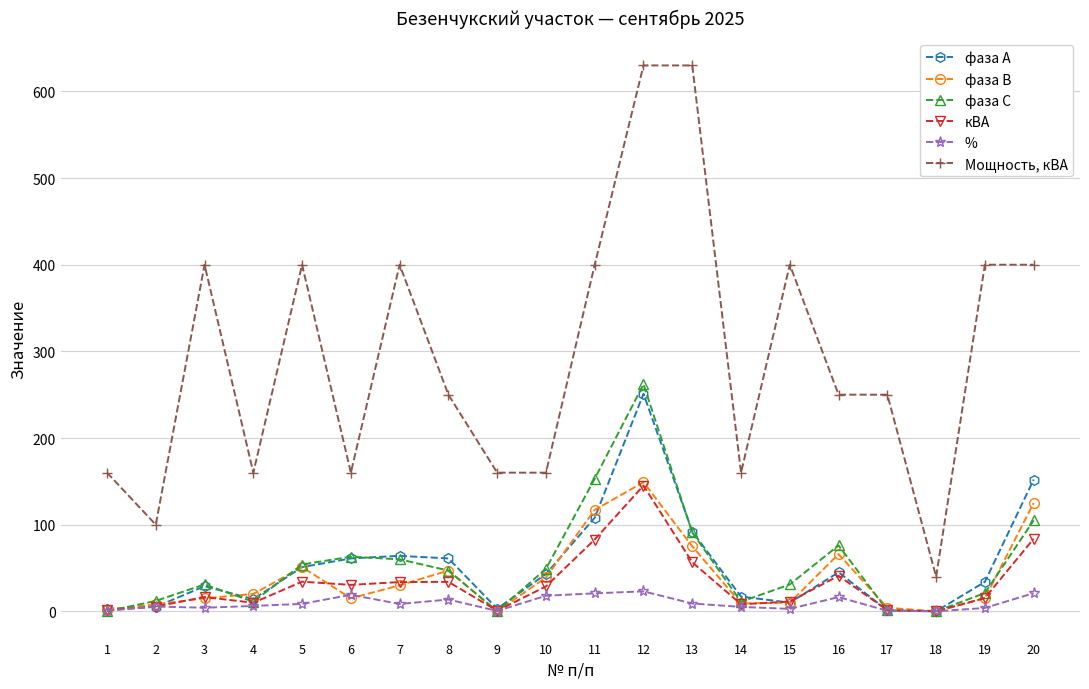

What is the sum of all Мощность, кВА values?

5910.0